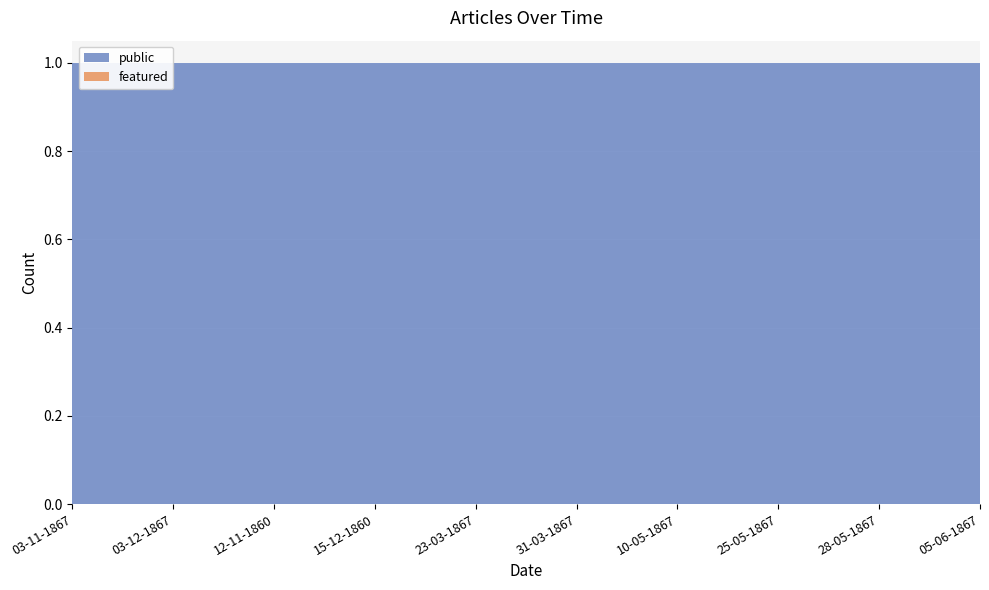

Reading left to right, extract all data points from this chart.

public: 03-11-1867=1	03-12-1867=1	12-11-1860=1	15-12-1860=1	23-03-1867=1	31-03-1867=1	10-05-1867=1	25-05-1867=1	28-05-1867=1	05-06-1867=1
featured: 03-11-1867=0	03-12-1867=0	12-11-1860=0	15-12-1860=0	23-03-1867=0	31-03-1867=0	10-05-1867=0	25-05-1867=0	28-05-1867=0	05-06-1867=0